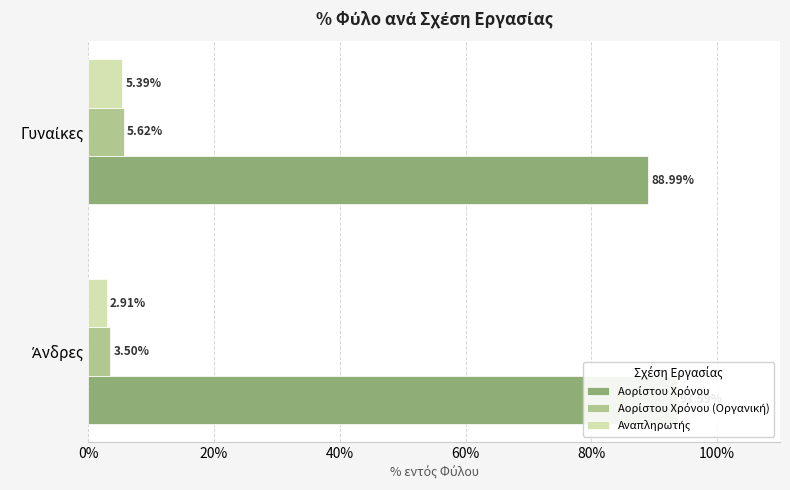

What are all the series names shown in the legend?

Αορίστου Χρόνου, Αορίστου Χρόνου (Οργανική), Αναπληρωτής